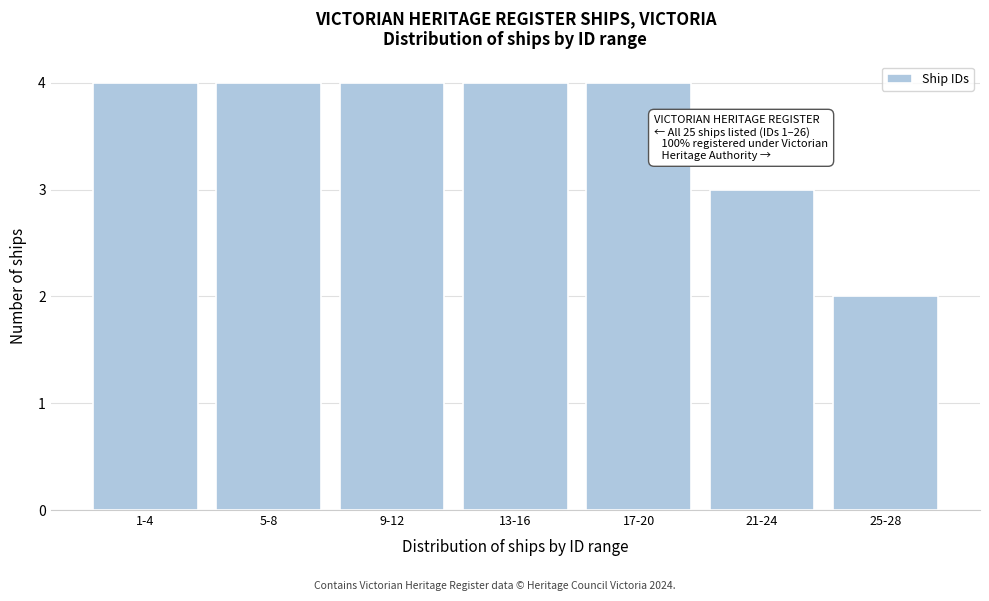

Reading right to left, what are all the values shown in this chart?

25-28=2	21-24=3	17-20=4	13-16=4	9-12=4	5-8=4	1-4=4